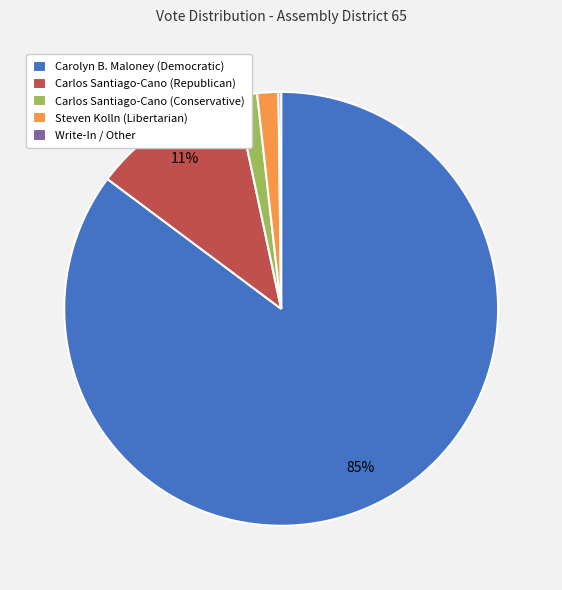

Combined, do Steven Kolln (Libertarian) and Carlos Santiago-Cano (Republican) account for over 50%?

No